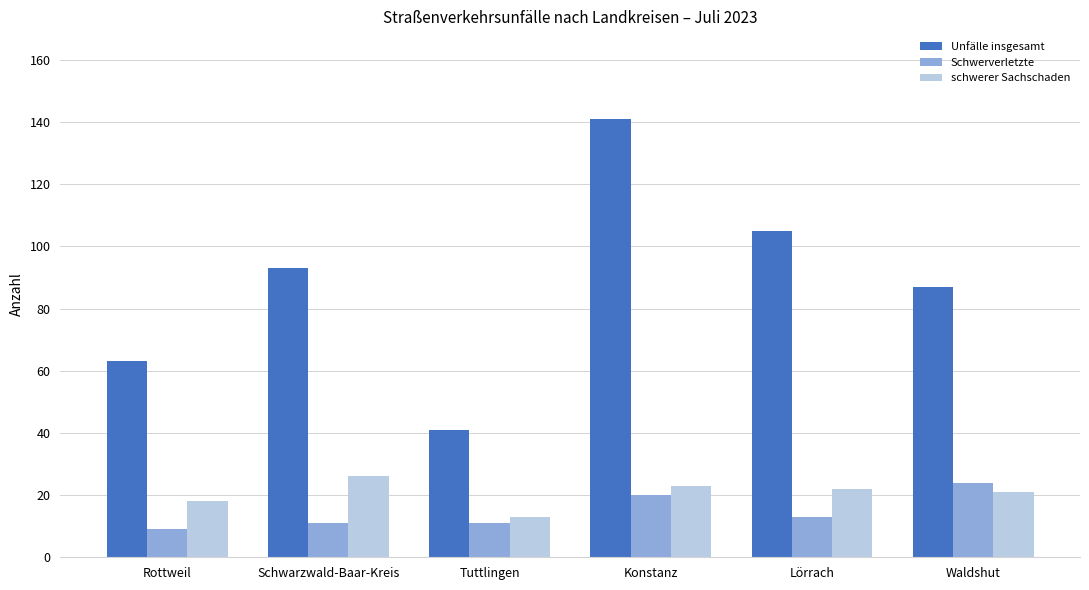

What is the label of the 2nd bar from the left?

Schwarzwald-Baar-Kreis